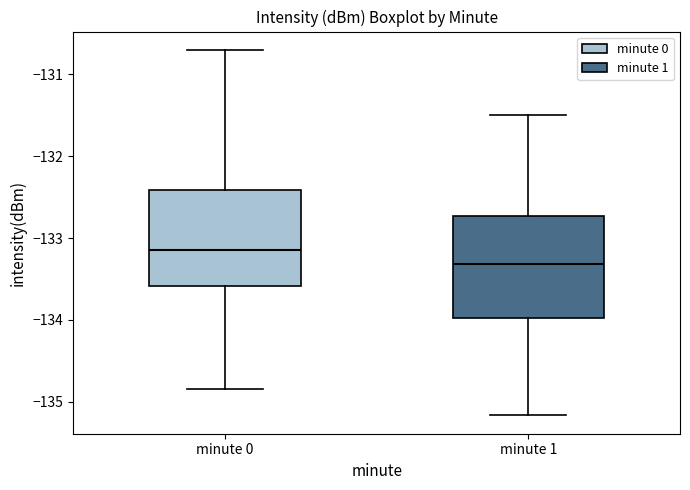

Reading left to right, transcribe this box plot: for each box, give where its median line is, the range the box spans, and where its two whiskers end, as read against the y-axis. The values are not printed on the chart, so give them approximately, as read against the axis.

minute 0: median -133.1, box -133.6 to -132.4, whiskers -134.8 to -130.7
minute 1: median -133.3, box -134.0 to -132.7, whiskers -135.2 to -131.5